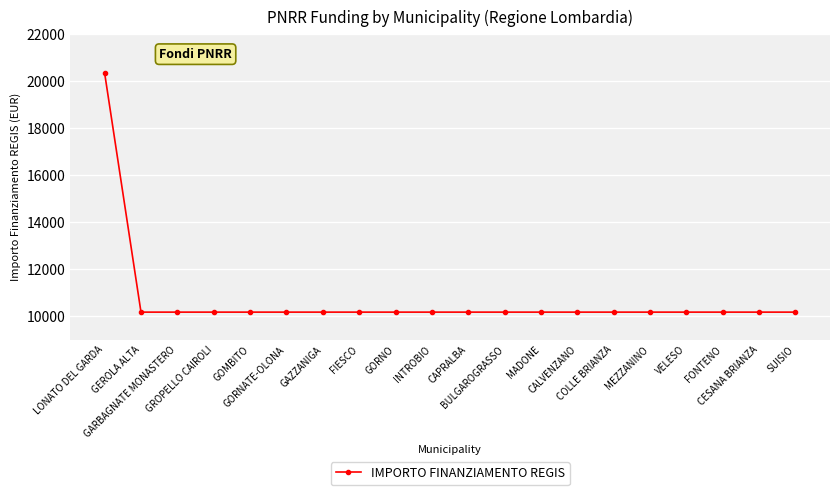

What is the value of the 17th point from the left?

10172